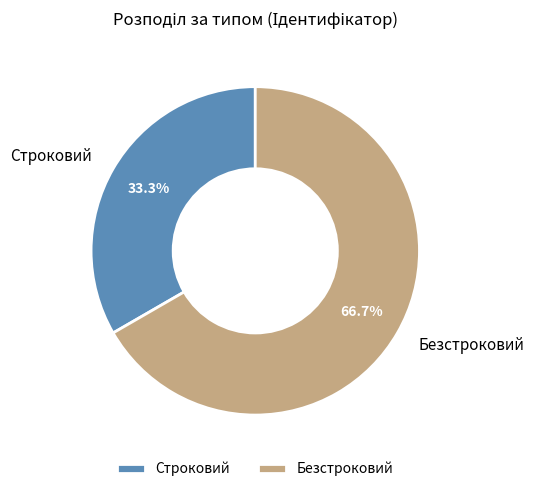

What is the ratio of the value at Строковий to the value at Безстроковий?

0.5